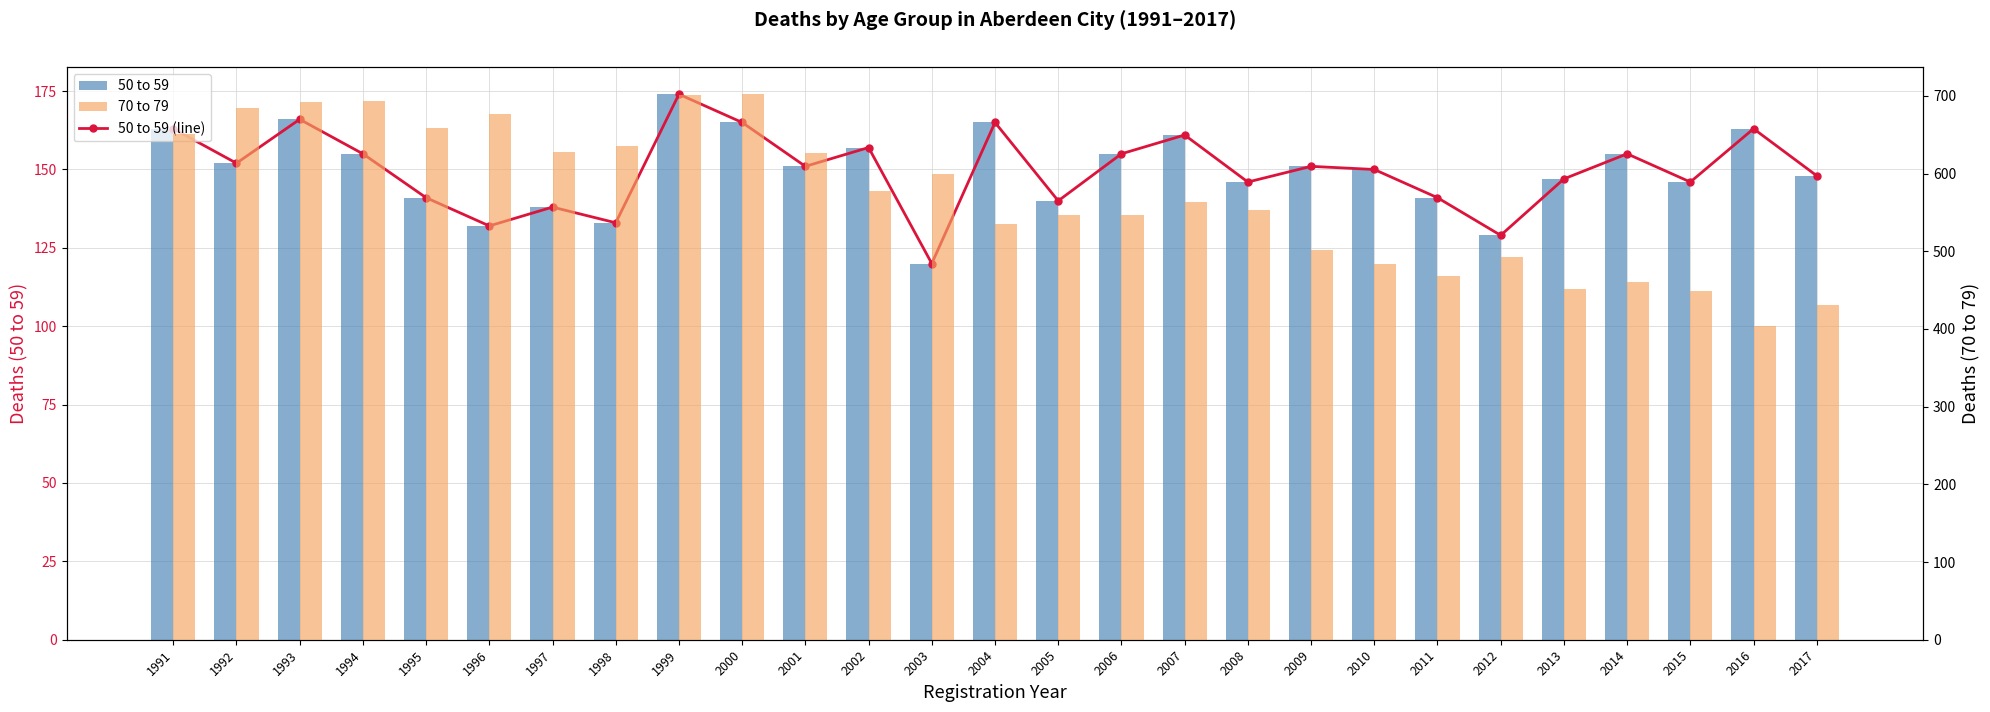

What is the sum of the 70 to 79 values at 1993 and 2007?

1255